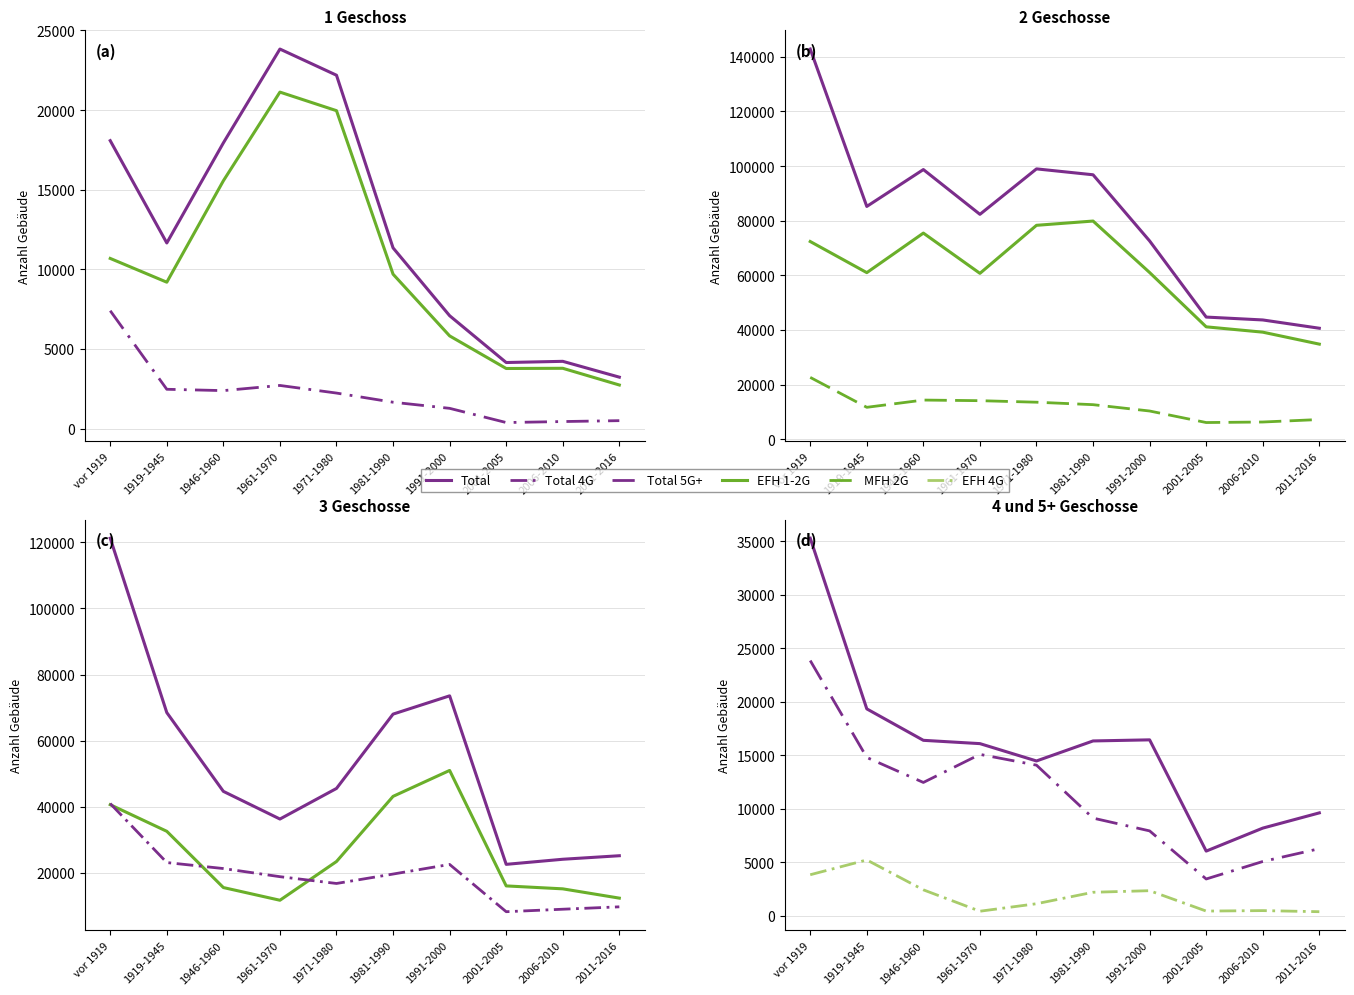

True or false: EFH (1 Geschoss) and Total (2 Geschosse) intersect in this chart.

False